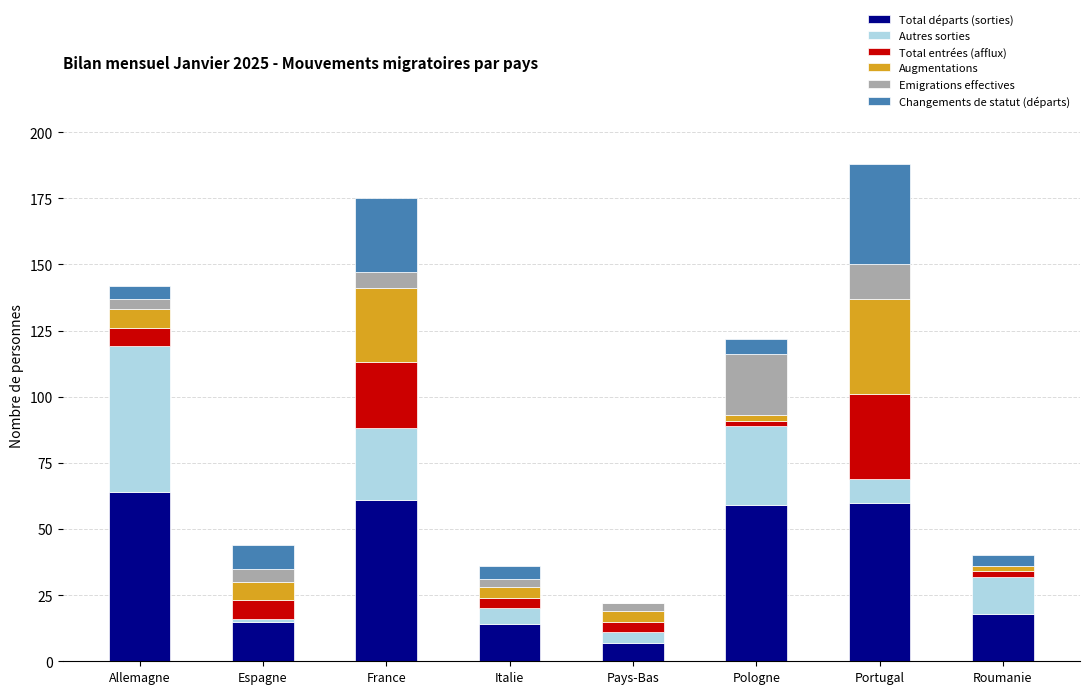

What is the total value across all series at France?

175